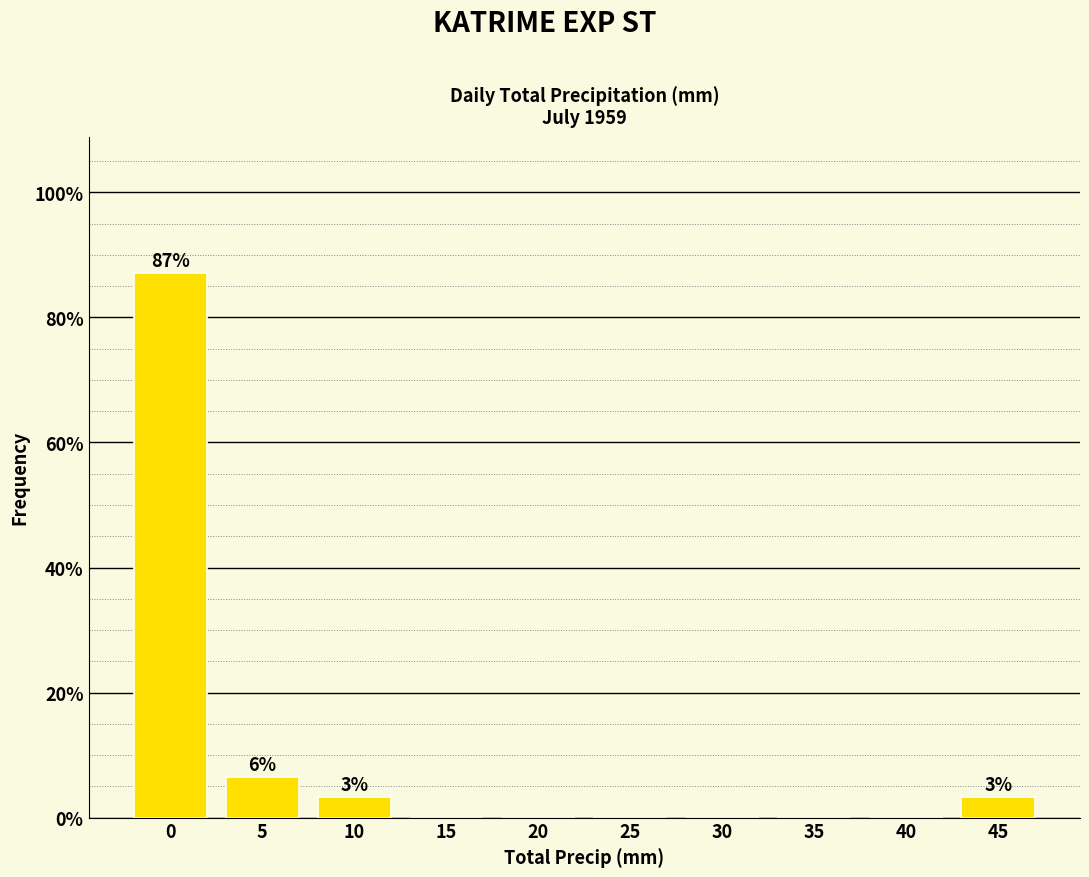

Reading left to right, transcribe all the data shown in this chart.

0=87.1	5=6.5	10=3.2	15=0.0	20=0.0	25=0.0	30=0.0	35=0.0	40=0.0	45=3.2